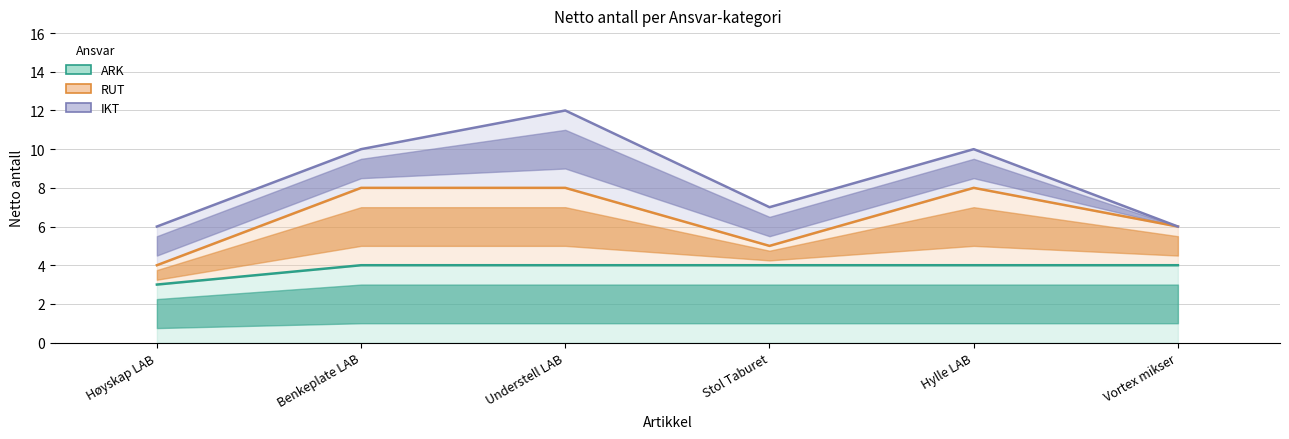

What is the minimum value shown in the chart?

3